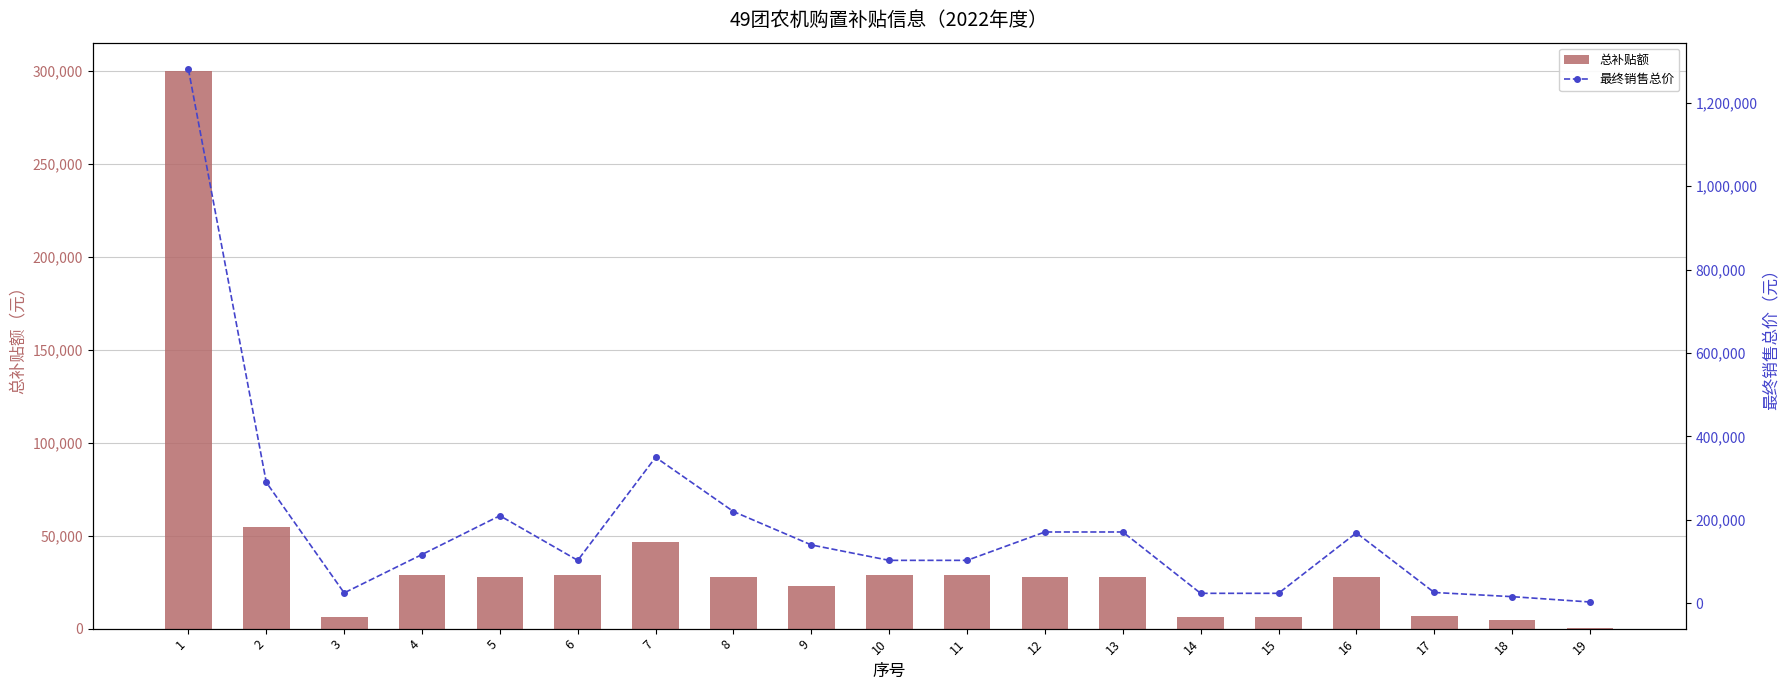

True or false: 最终销售总价 has a value of 171000 at 13.

True